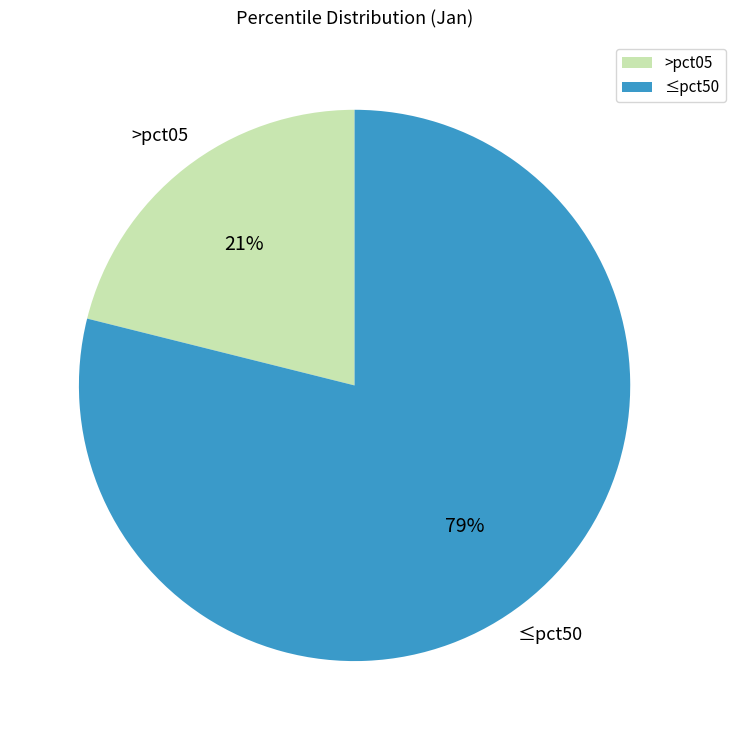

What is the largest slice in the pie chart?

≤pct50